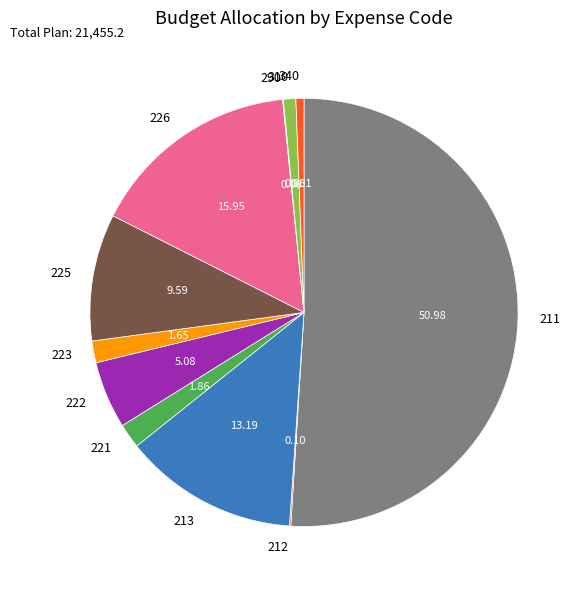

Combined, do 225 and 310 account for over 50%?

No